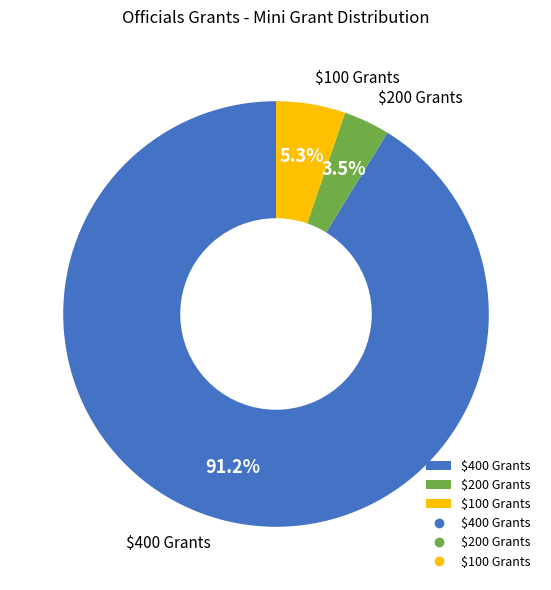

What is the largest slice in the pie chart?

$400 Grants